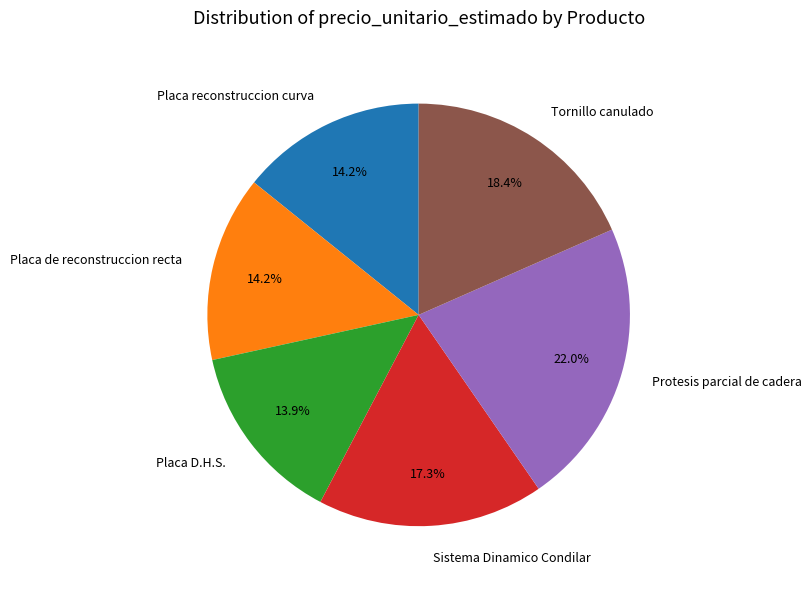

What percentage is the Tornillo canulado slice, to the nearest percent?

18%